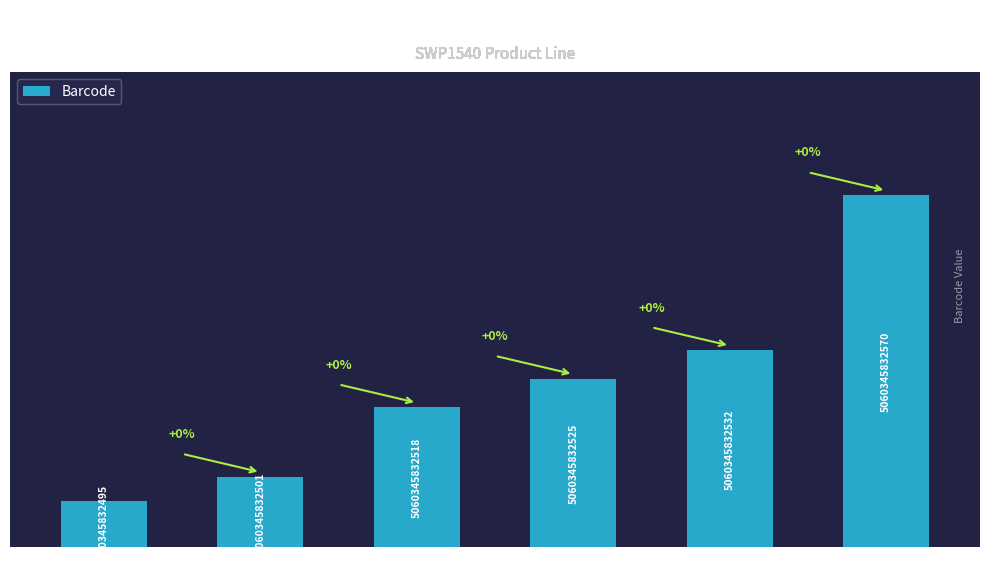

What is the difference between the maximum and minimum values?

75.0